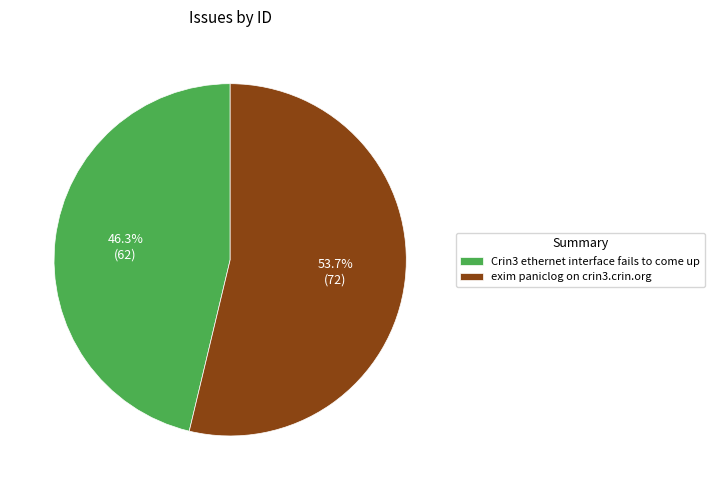

To the nearest percent, what portion does exim paniclog on crin3.crin.org represent?

54%